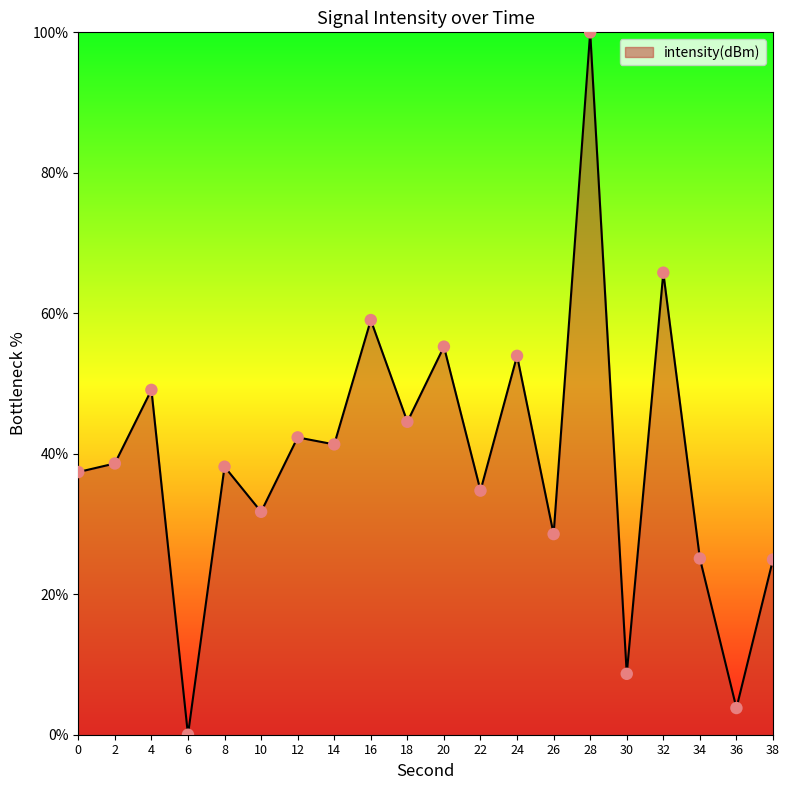

What is the change in value from 6 to 14?

+41.3